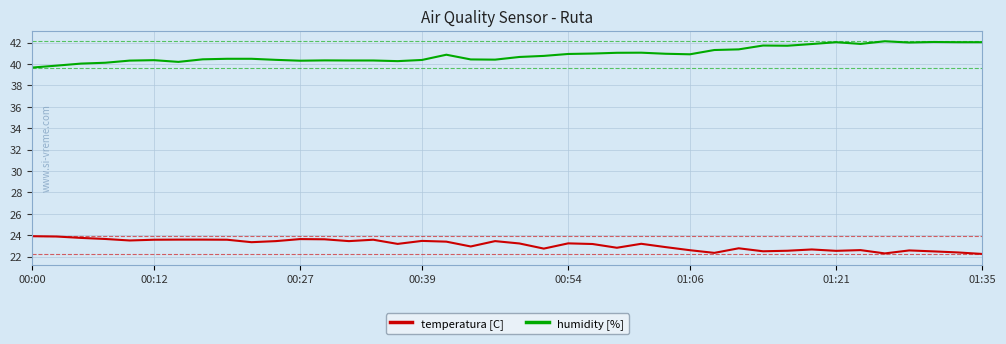

What is the difference between the maximum and minimum values in the temperatura [C] series?

1.7